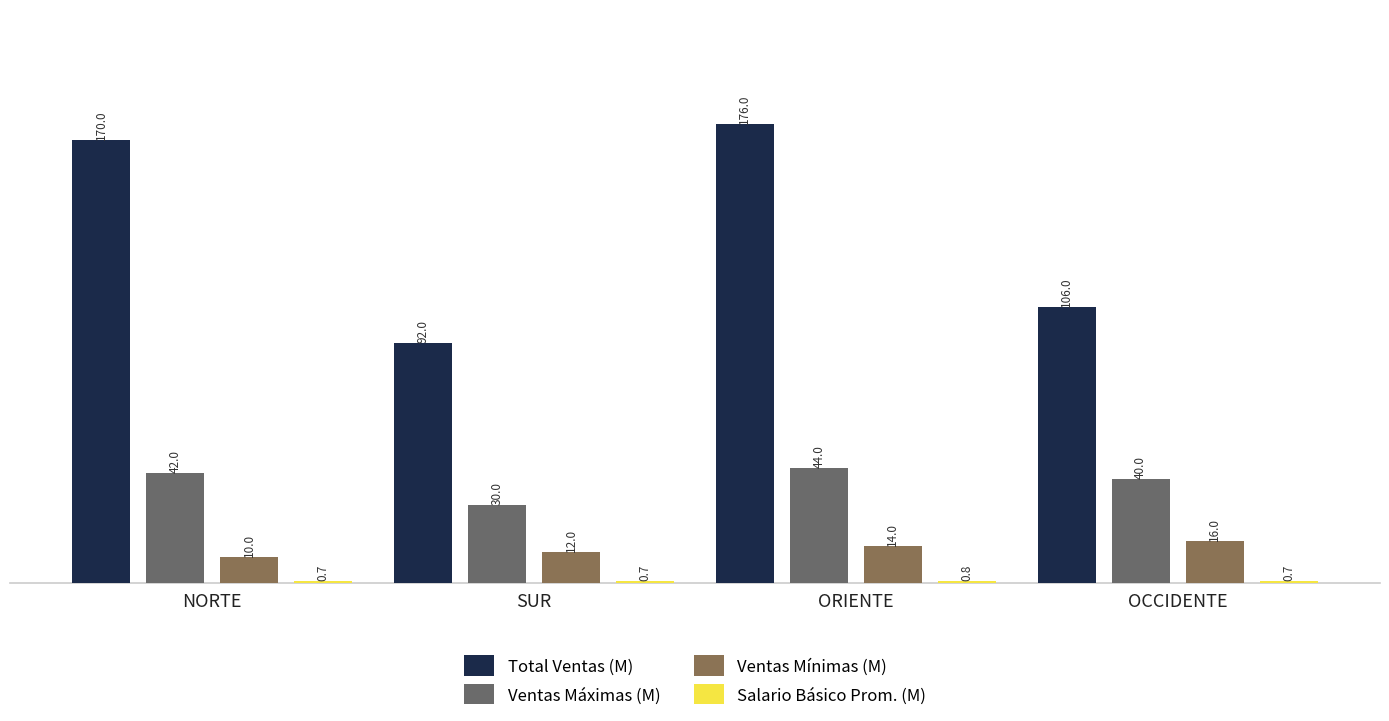

What is the total value across all series at ORIENTE?

234.8